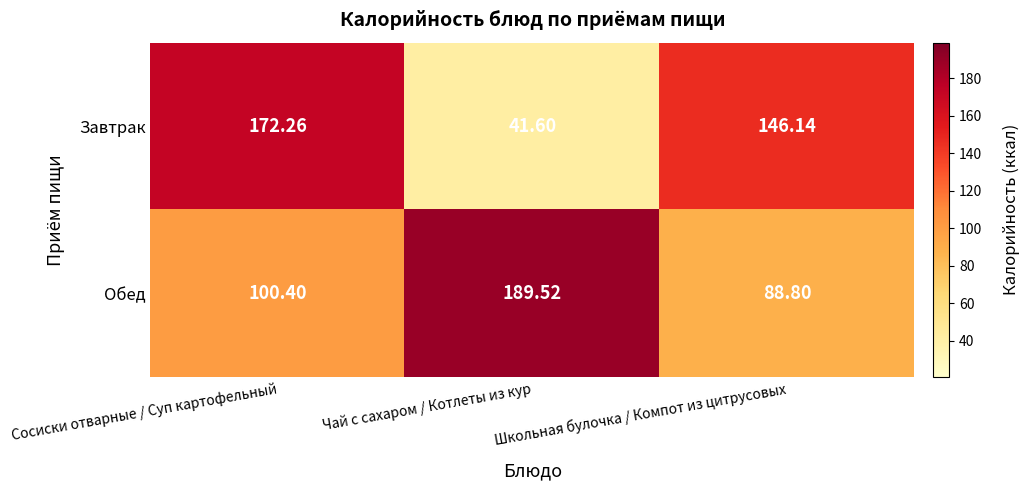

Which series has the widest spread of values?

Завтрак